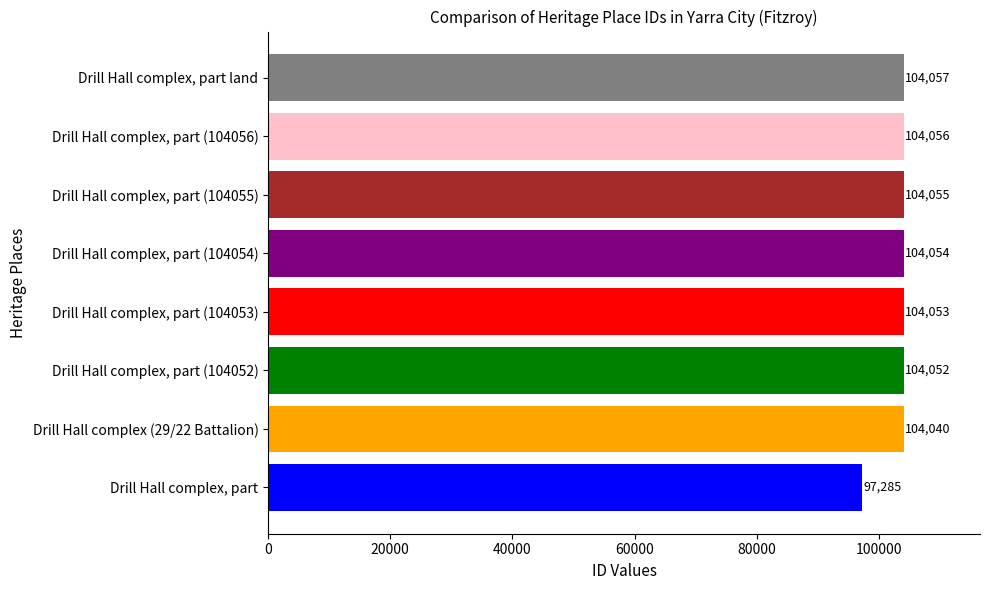

Which has a higher value, Drill Hall complex, part (104054) or Drill Hall complex, part (104053)?

Drill Hall complex, part (104054)